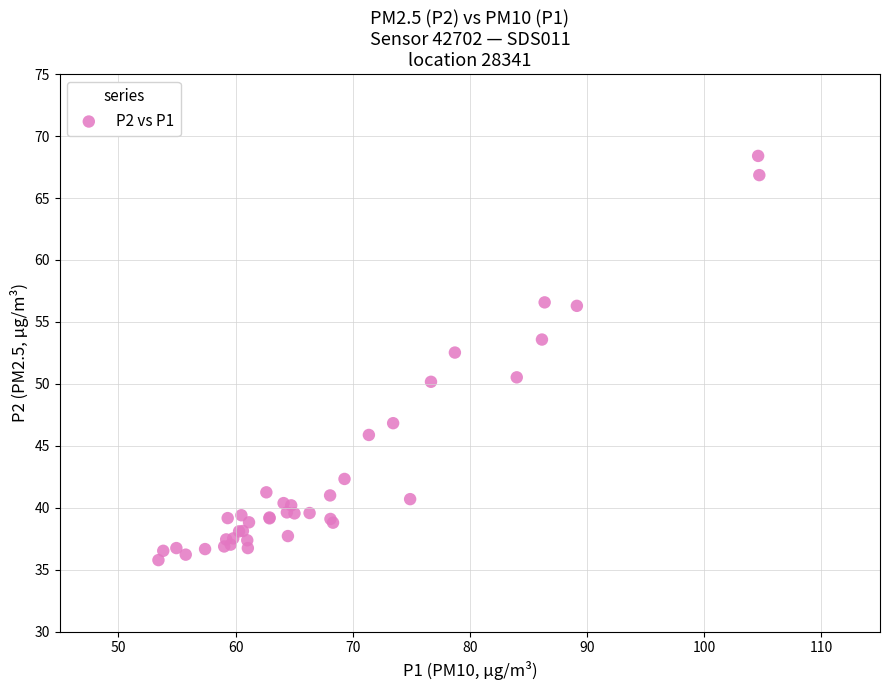

What Y value in the scatter plot is closest to 52?

52.5